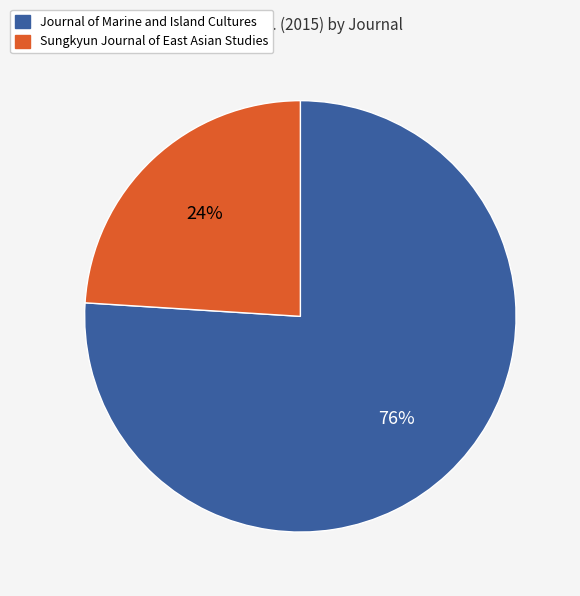

Count the number of slices in the pie.

2